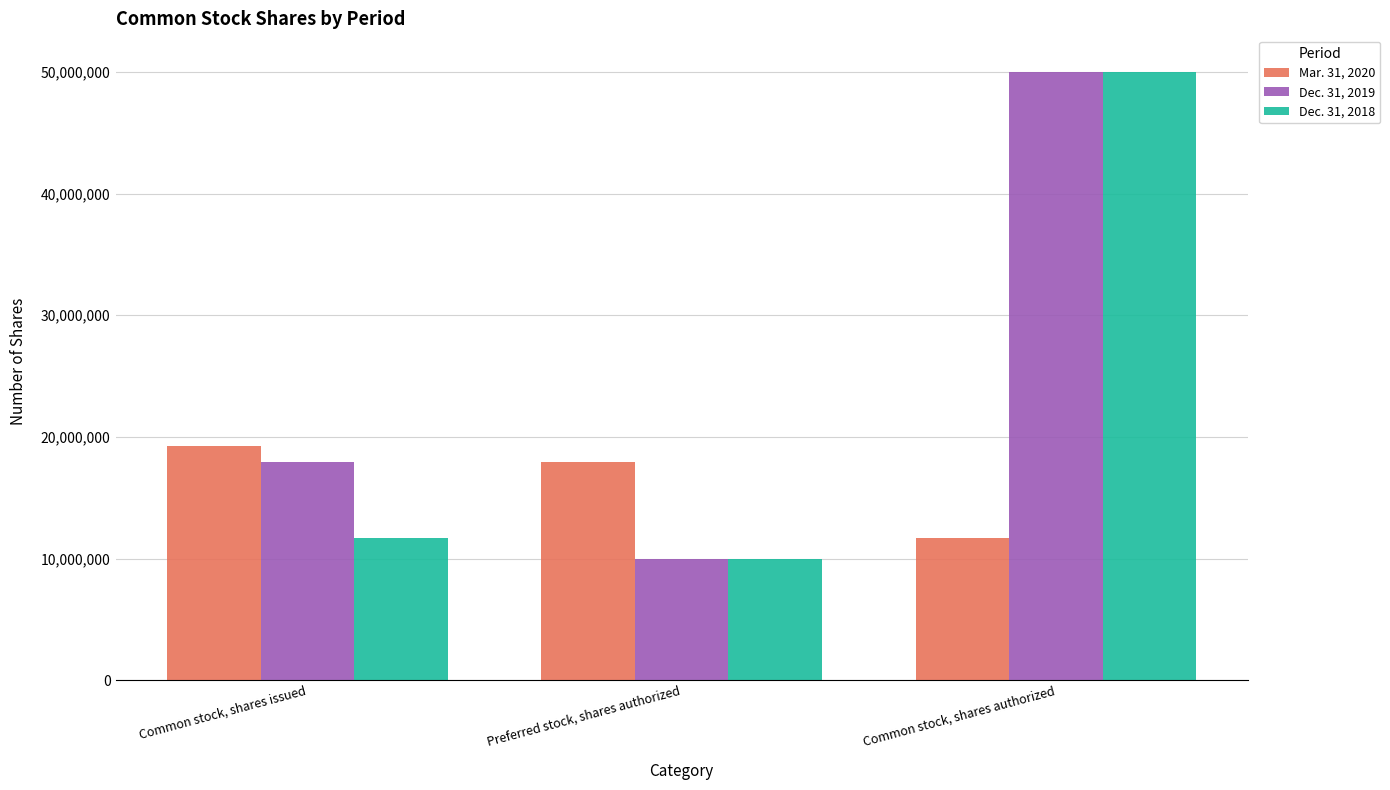

What is the sum of the Dec. 31, 2019 values at Preferred stock, shares authorized and Common stock, shares issued?

27931857